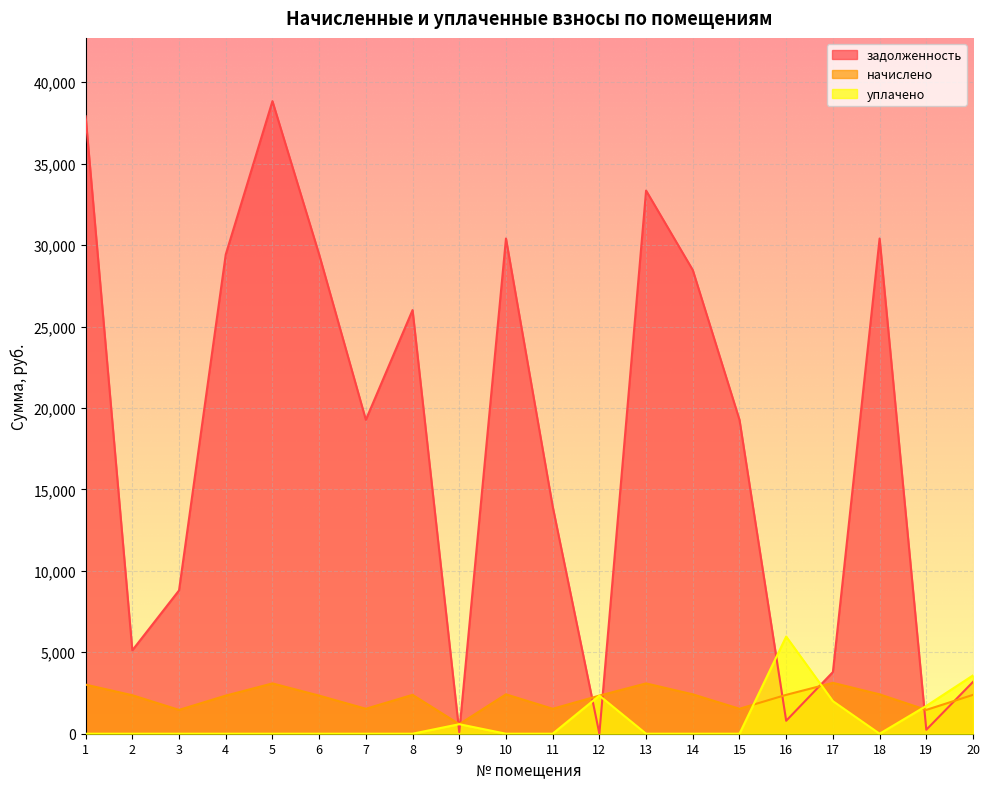

What is the approximate value of начислено at 1?

3014.7